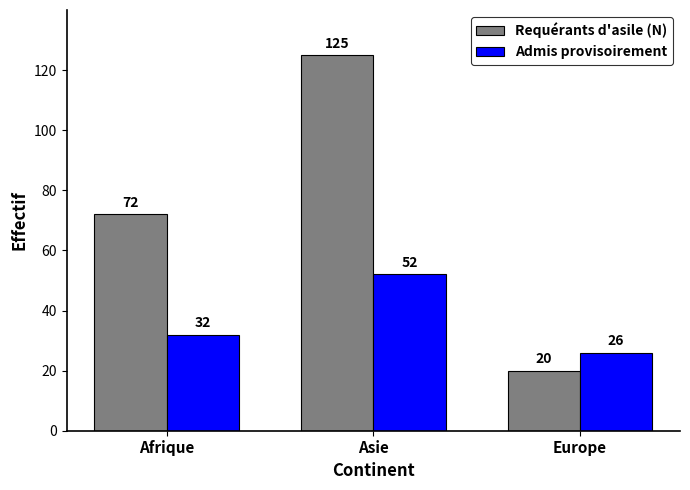

Reading left to right, transcribe all the data shown in this chart.

Requérants d'asile (N): 72	125	20
Admis provisoirement: 32	52	26